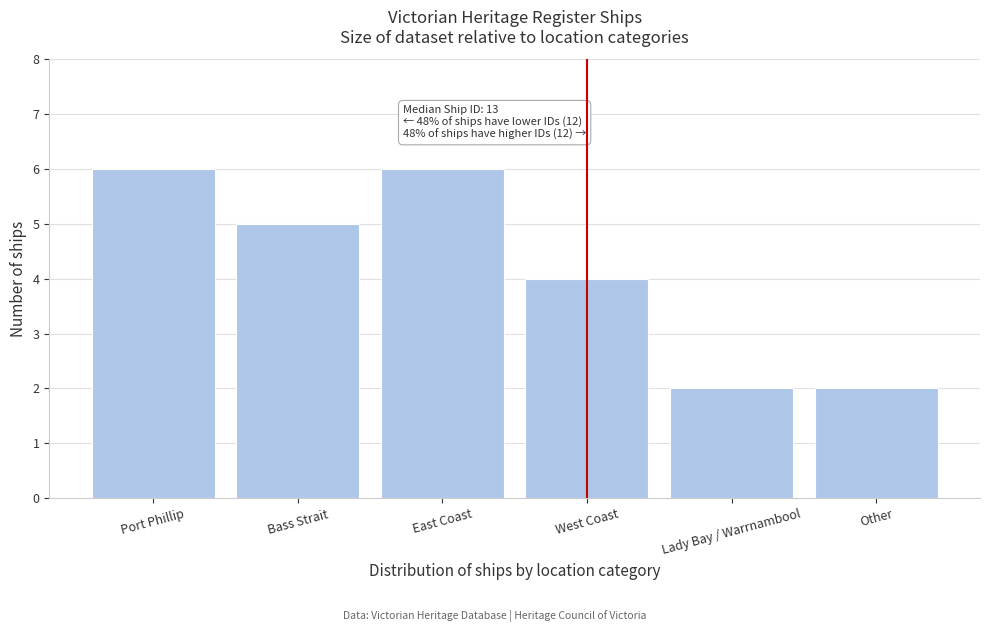

Reading right to left, list all the values displayed in this chart.

2	2	4	6	5	6